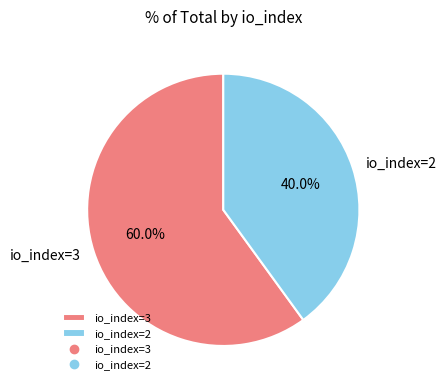

Rank the categories by value from lowest to highest.

io_index=2, io_index=3